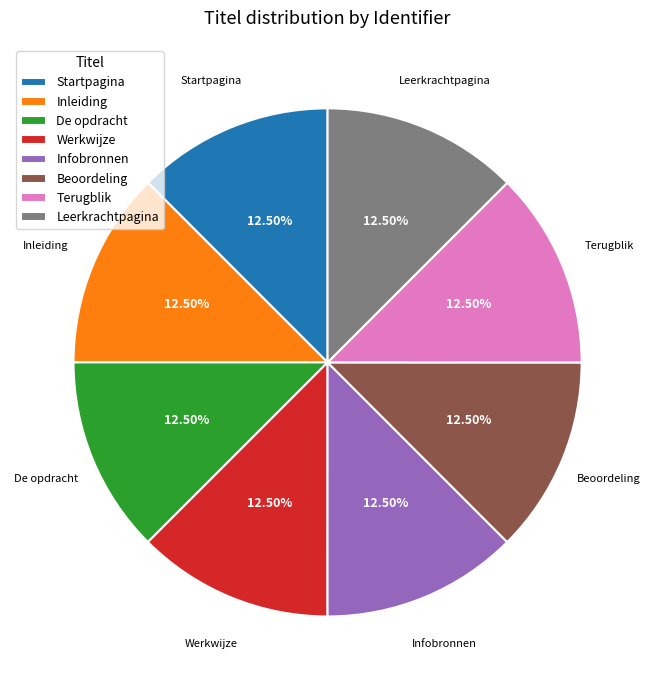

Is there any slice that represents more than half of the pie?

No